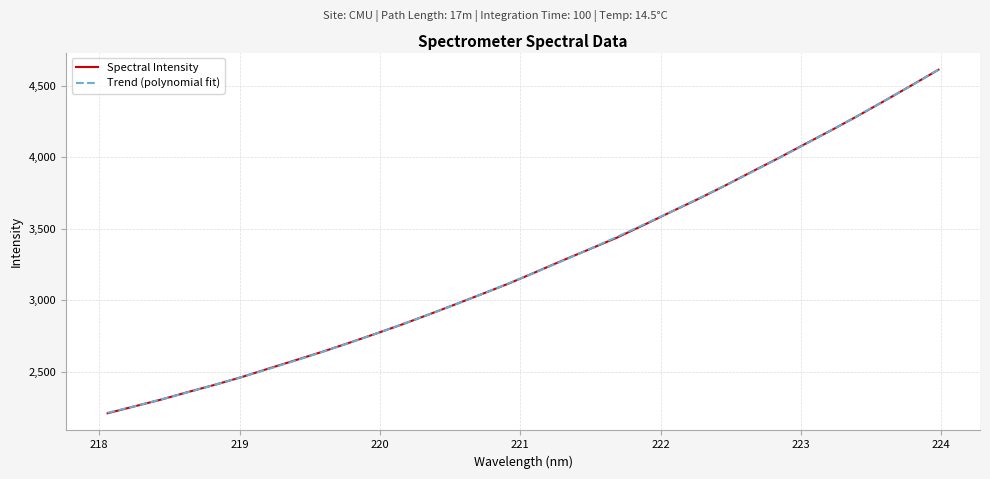

What is the minimum value for Spectral Intensity?

2208.2